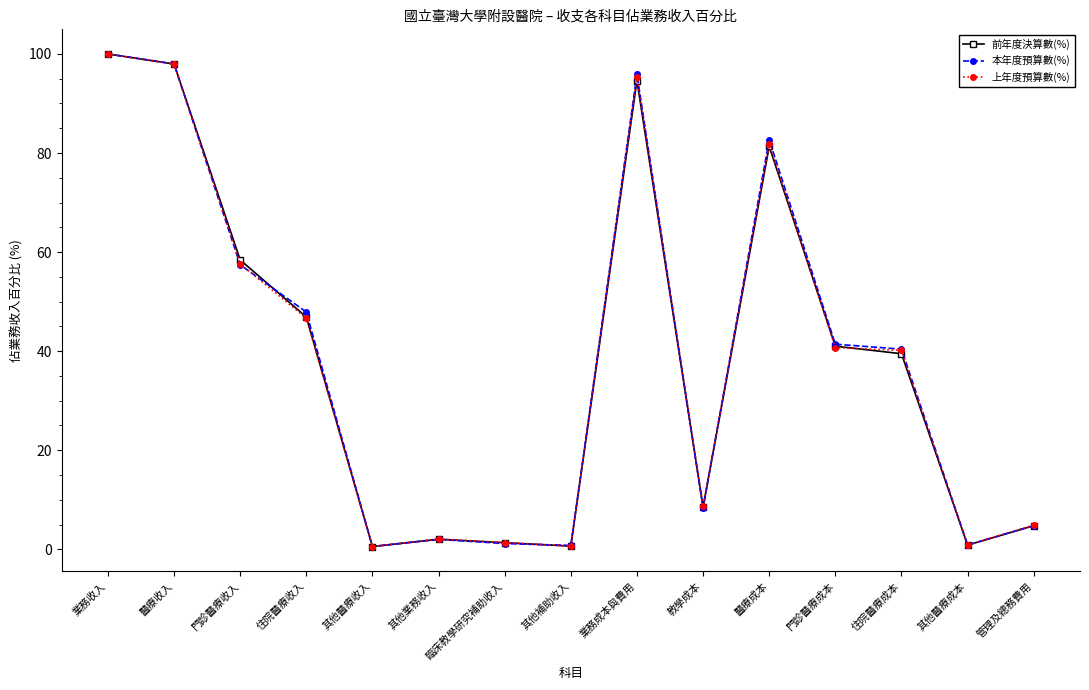

The value of 本年度預算數(%) at 住院醫療成本 is 40.4. True or false?

True